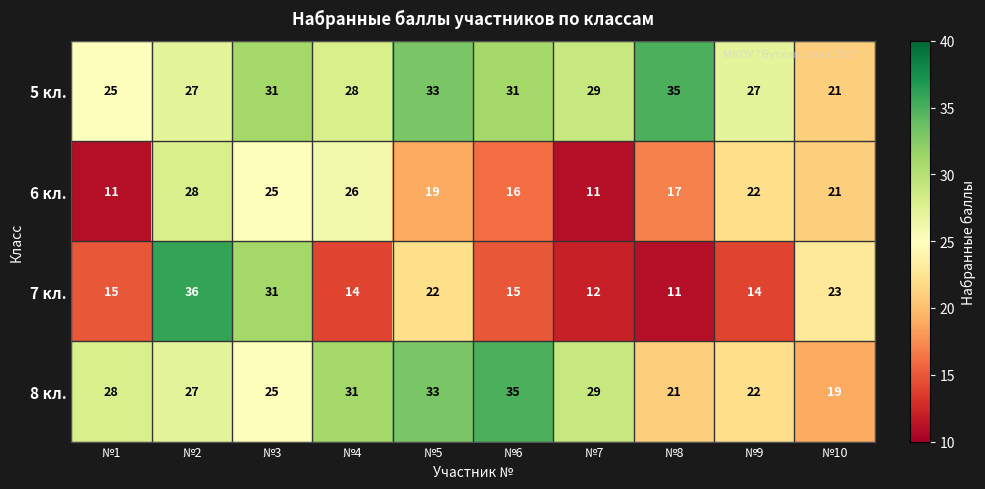

What is the lowest value of the 5 кл. series?

21